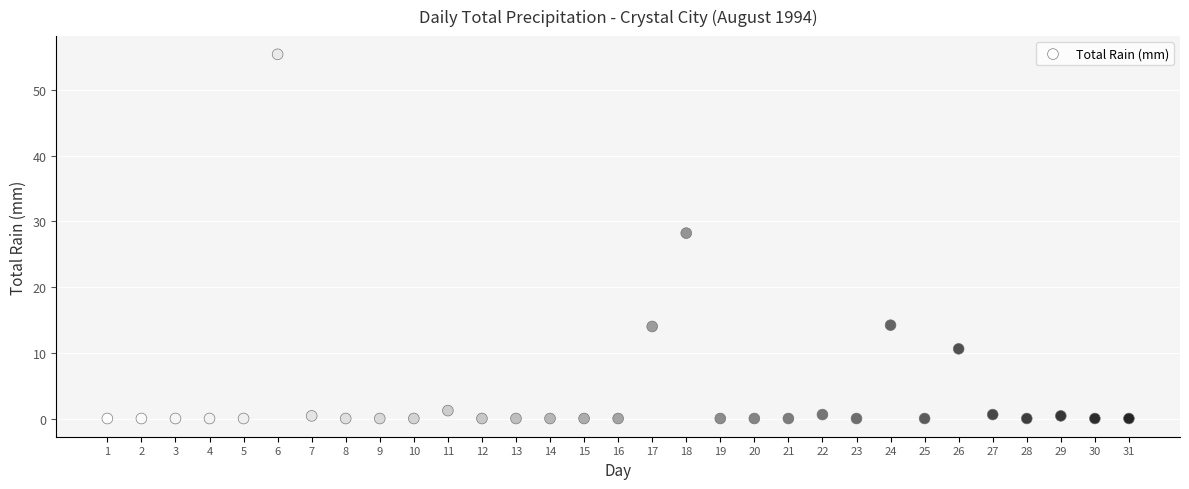

What Y value in the scatter plot is closest to 27?

28.2